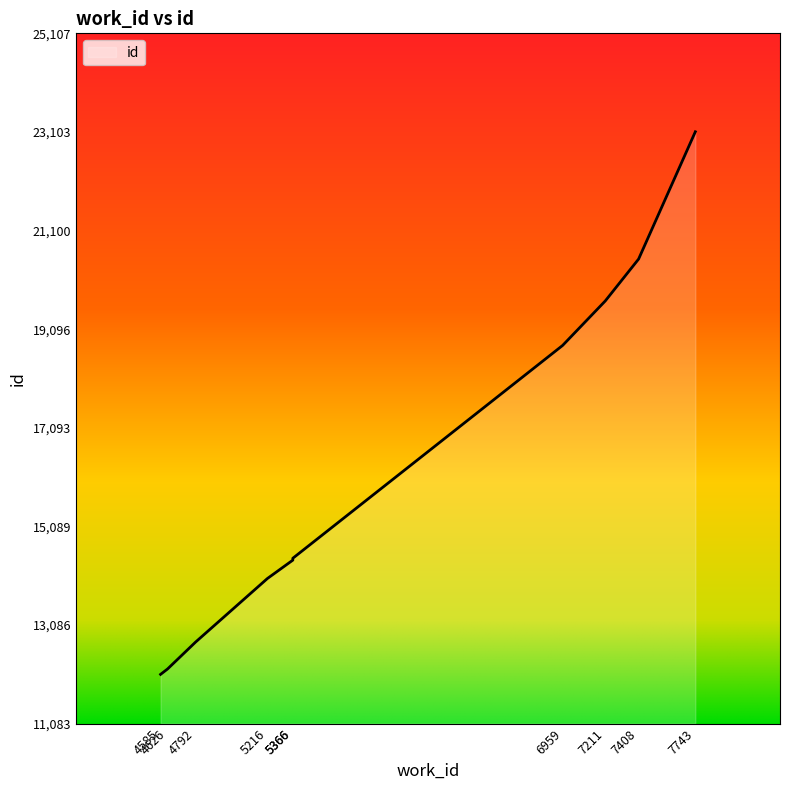

Between 5216 and 6959, which is larger?

6959